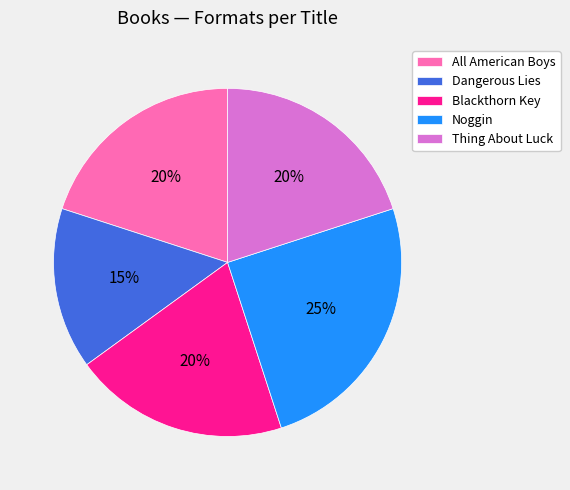

Which has a higher value, Noggin or Blackthorn Key?

Noggin